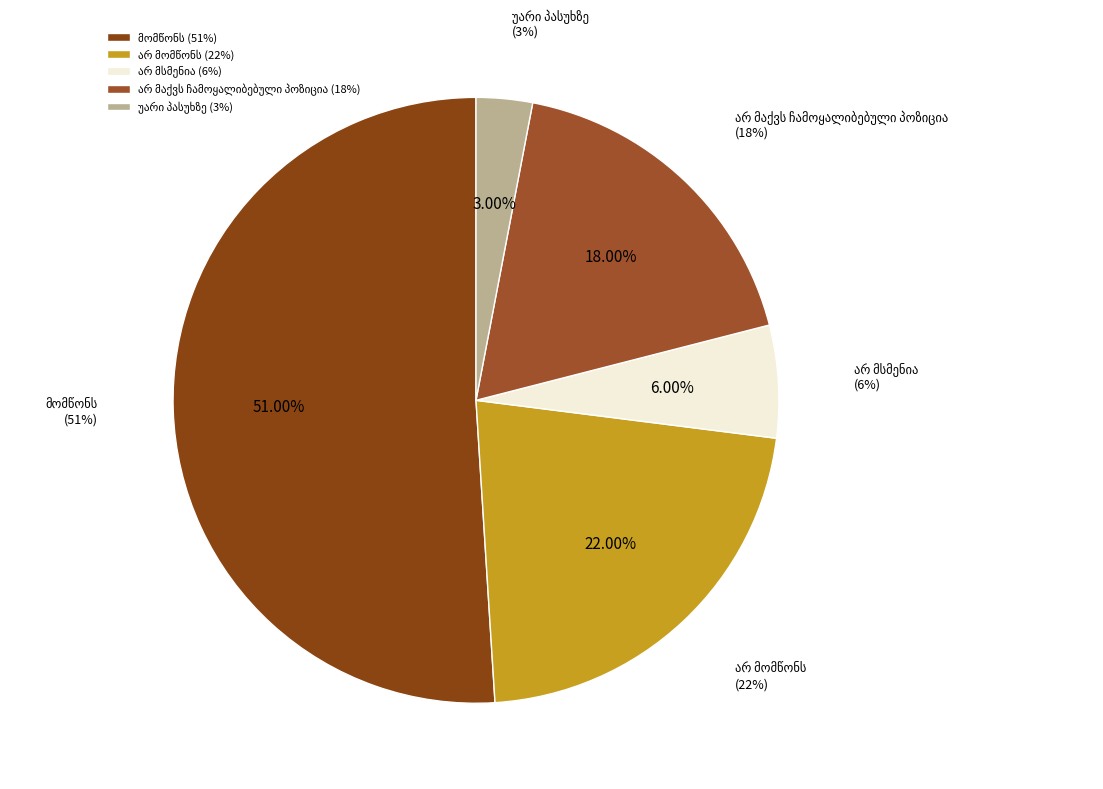

Which has a higher value, არ მომწონს or არ მსმენია?

არ მომწონს